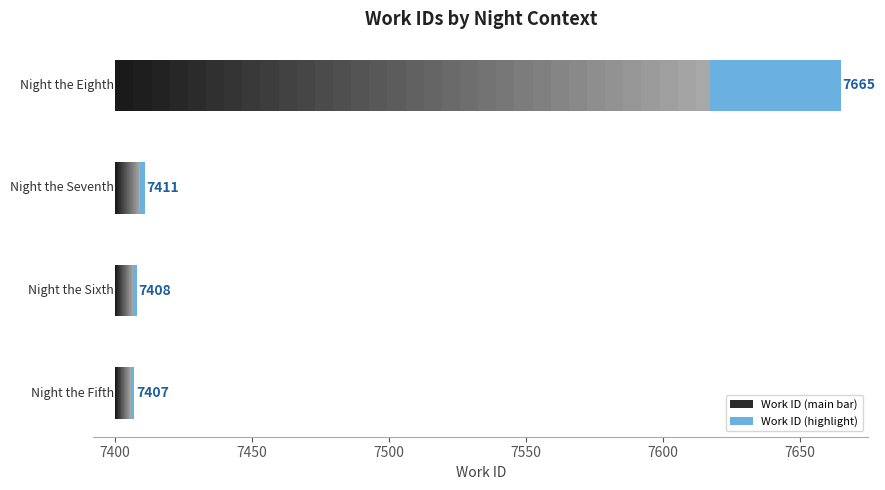

What is the minimum value shown in the chart?

7407